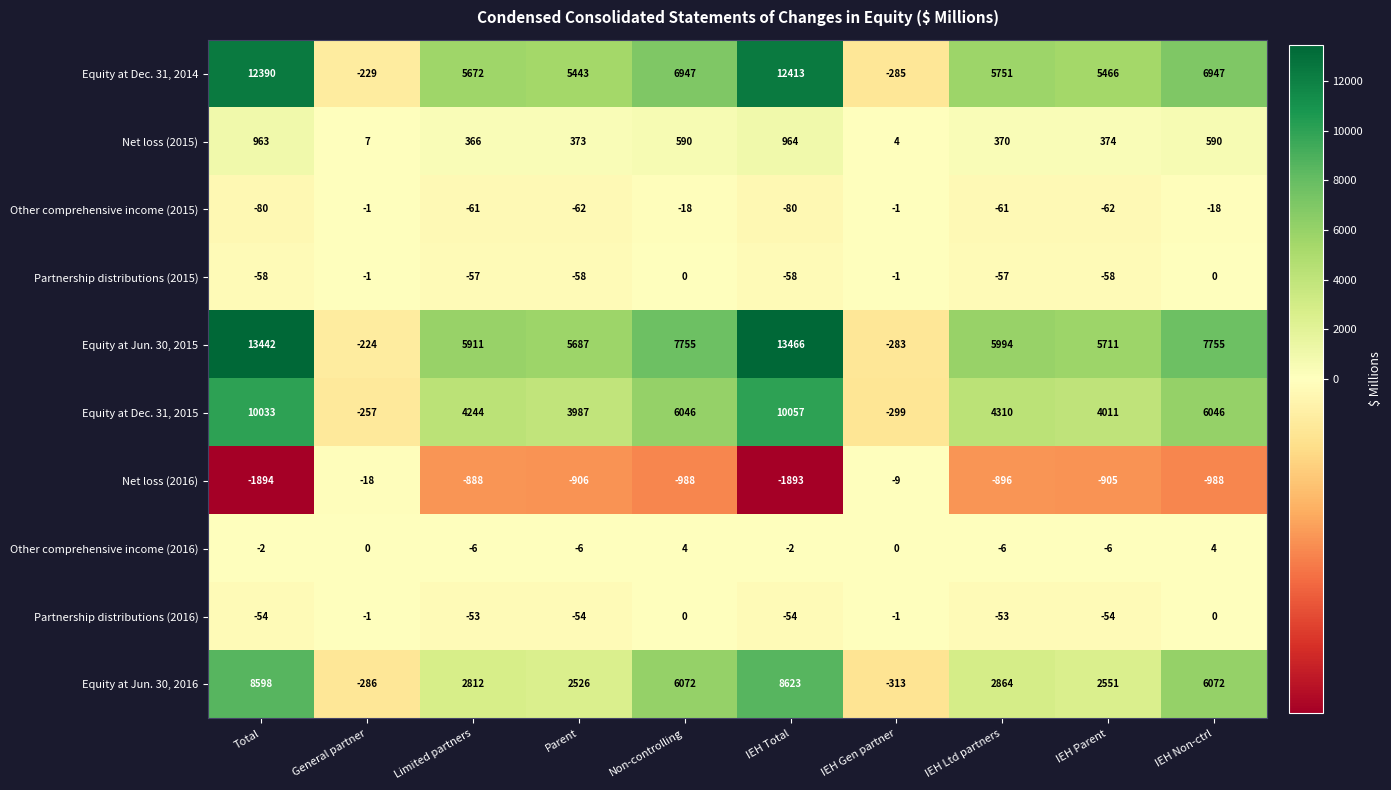

Rank the series at Limited partners from lowest to highest value.

Net loss (2016), Other comprehensive income (2015), Partnership distributions (2015), Partnership distributions (2016), Other comprehensive income (2016), Net loss (2015), Equity at Jun. 30, 2016, Equity at Dec. 31, 2015, Equity at Dec. 31, 2014, Equity at Jun. 30, 2015